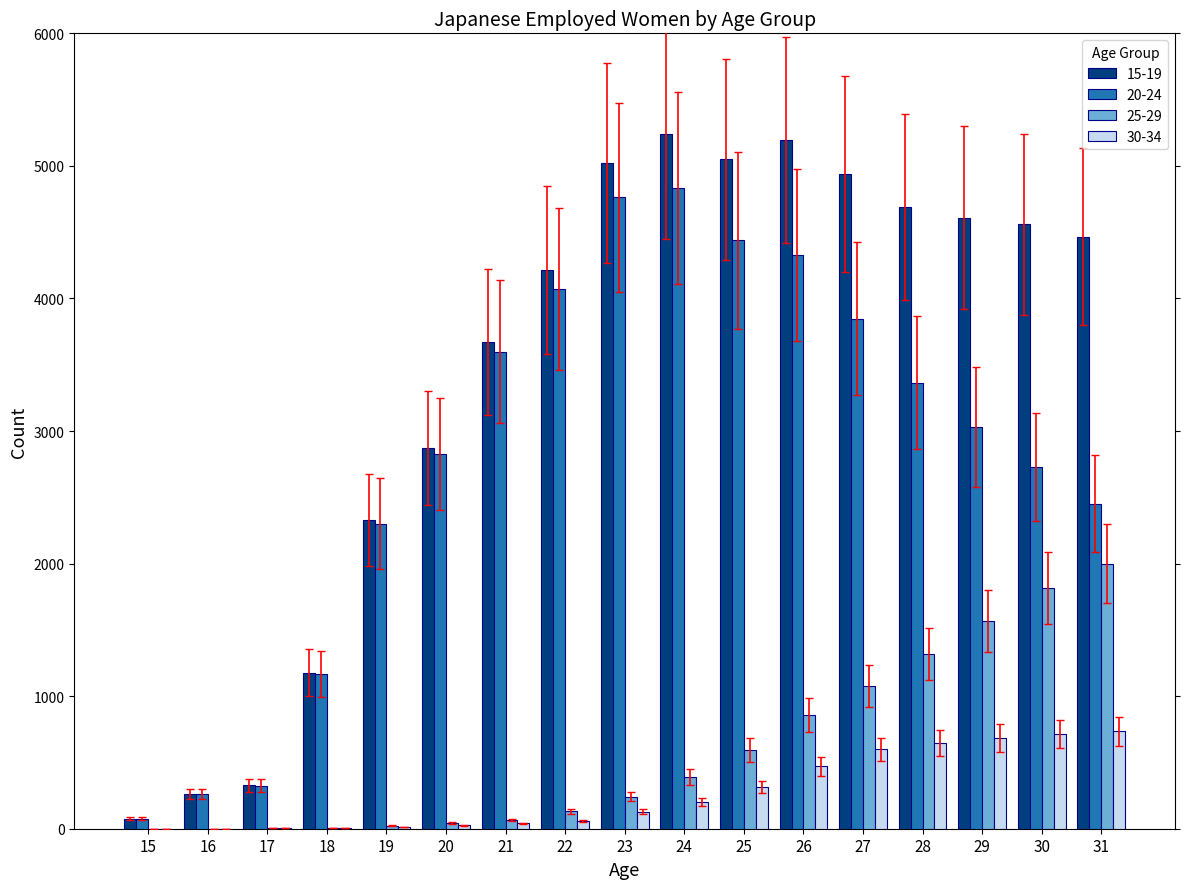

Which category has the highest value in the 25-29 series?

31